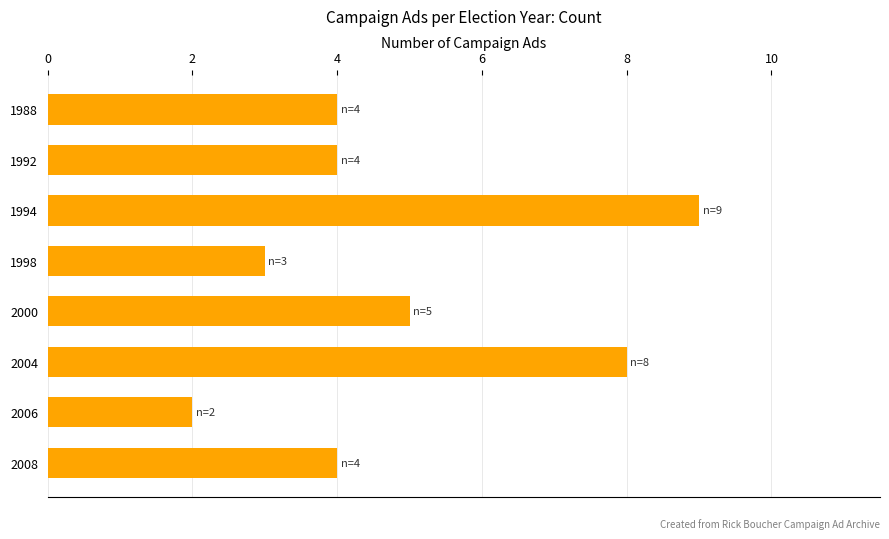

Is it true that the value at 1992 is 4?

True